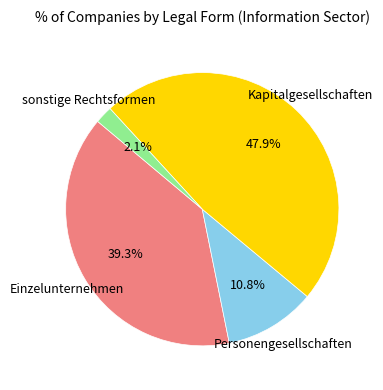

Is there a majority slice in this chart?

No